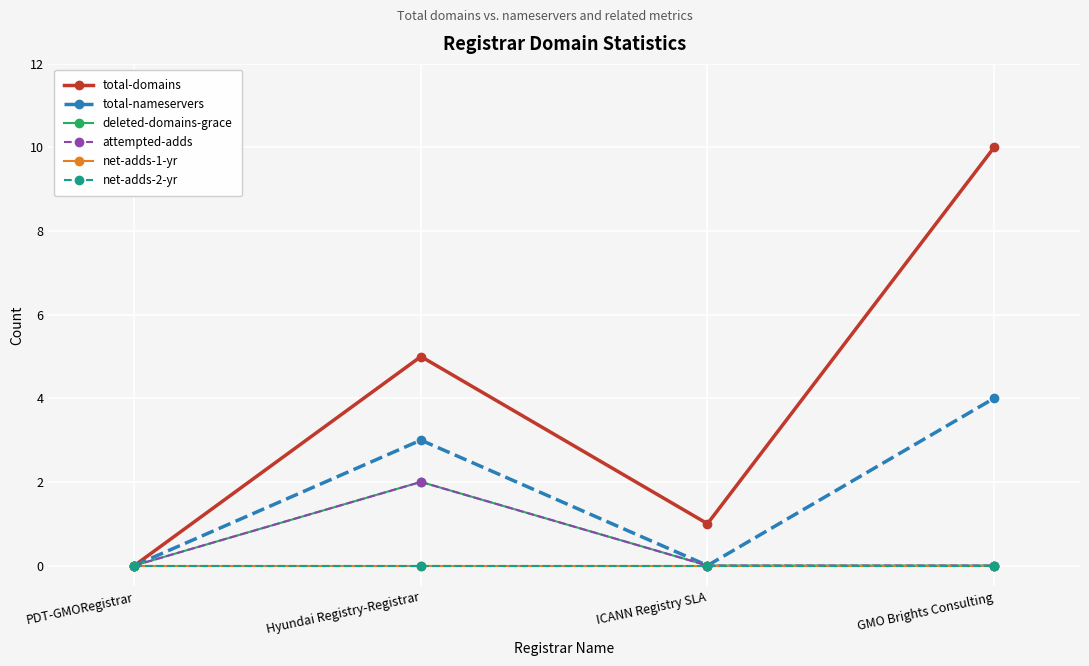

What position from the right is Hyundai Registry-Registrar?

3